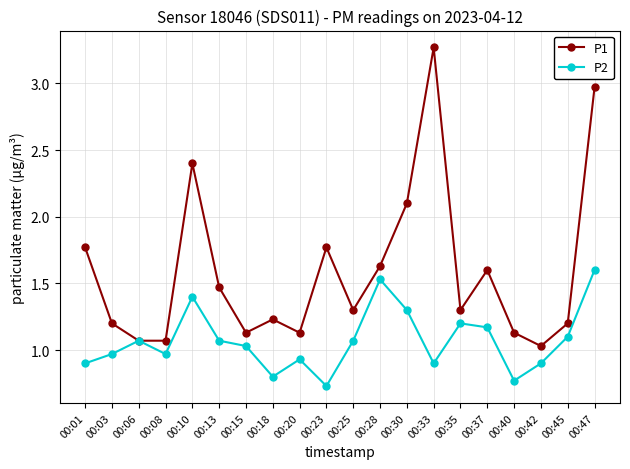

How many interior local valleys does the P2 series have?

5